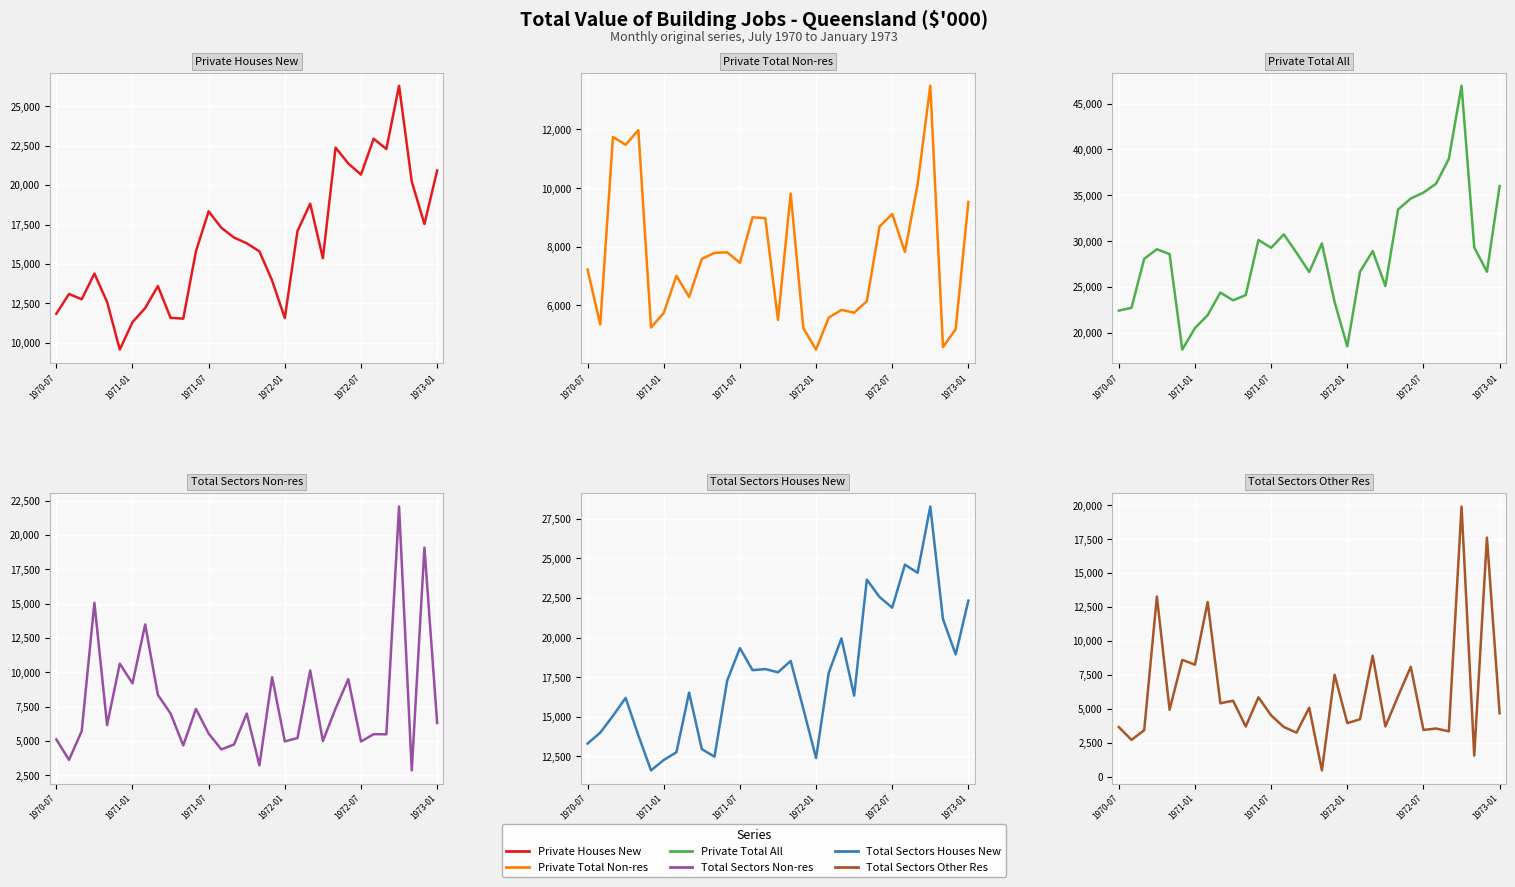

What position from the right is 23?

8